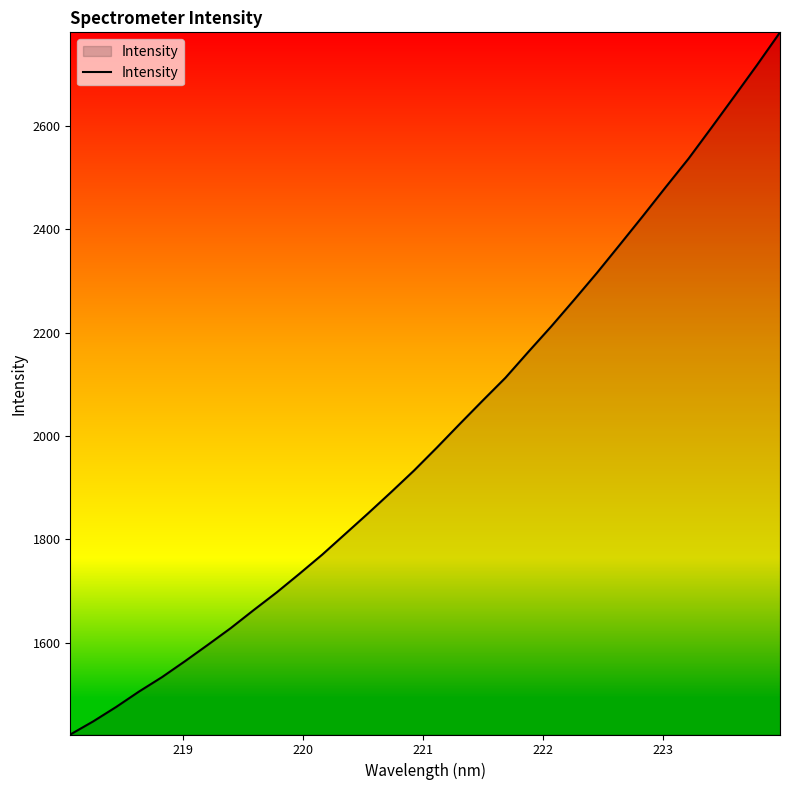

Reading left to right, extract all data points from this chart.

1422.0	1447.4	1475.3	1505.2	1533.0	1563.8	1595.5	1627.9	1662.8	1696.9	1733.2	1770.5	1810.3	1850.2	1891.1	1932.9	1977.4	2023.2	2068.4	2112.8	2162.9	2212.1	2263.6	2315.9	2370.5	2425.5	2481.7	2536.9	2596.7	2657.3	2718.5	2781.4